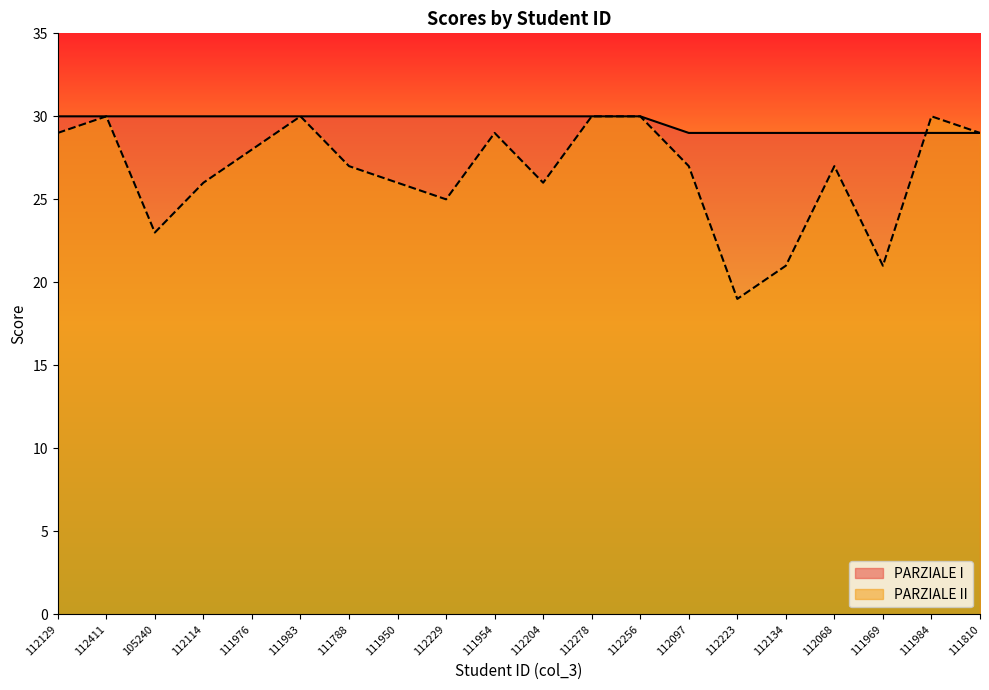

At which category is the sum across all series the highest?

112411